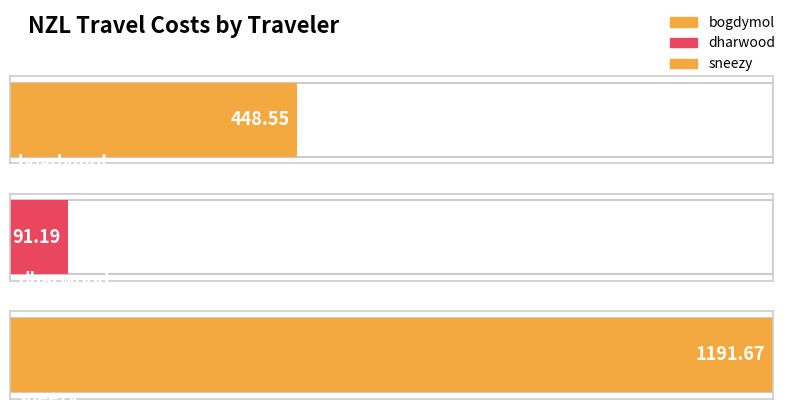

What is the greatest value displayed?

1191.7